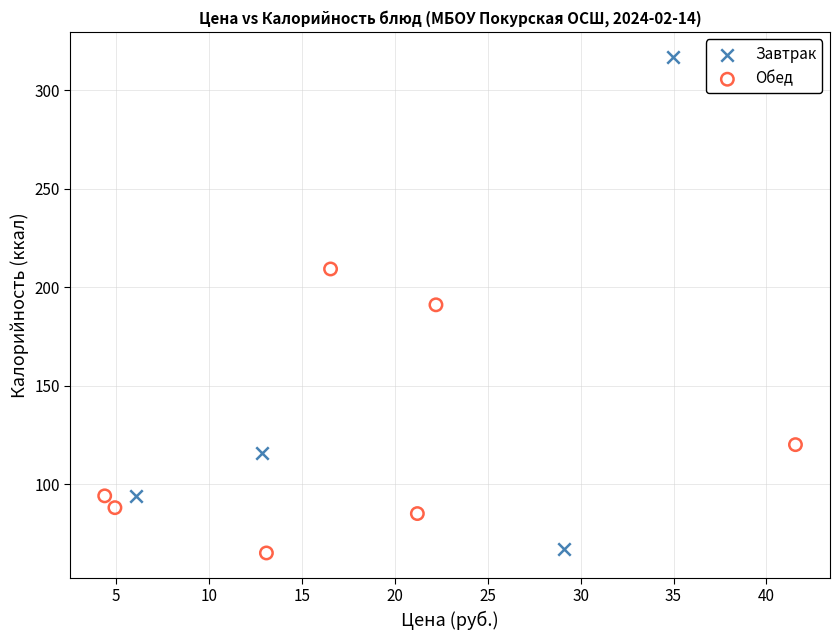

What are all the series names shown in the legend?

Завтрак, Обед